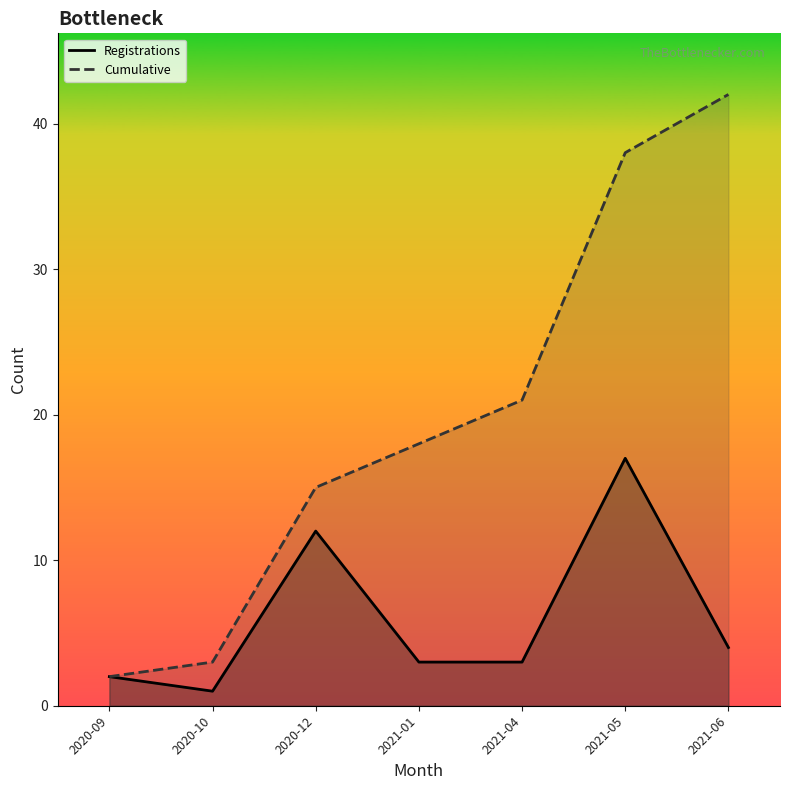

What is the average value of the Cumulative series?

20